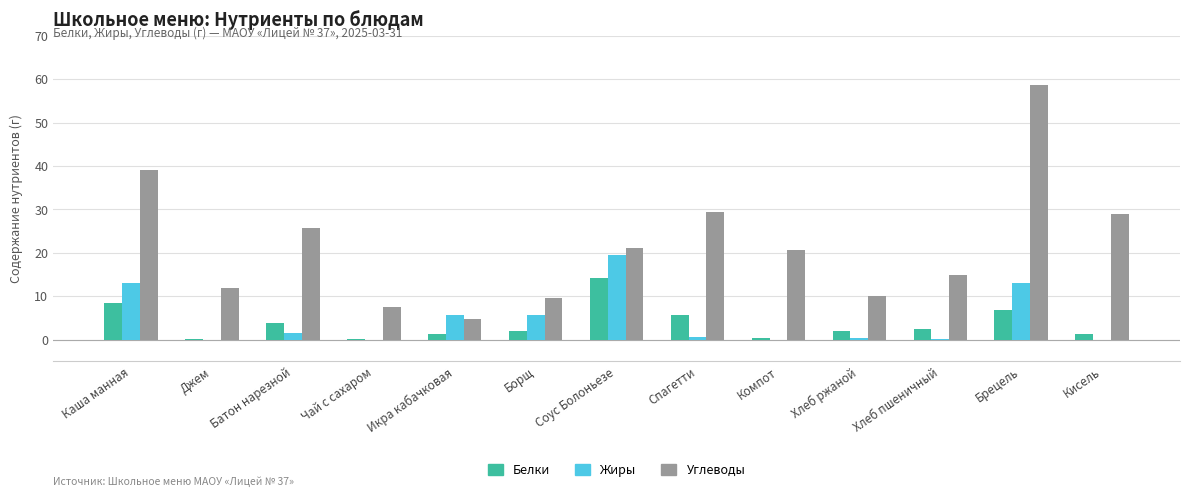

At which category is the sum across all series the highest?

Брецель